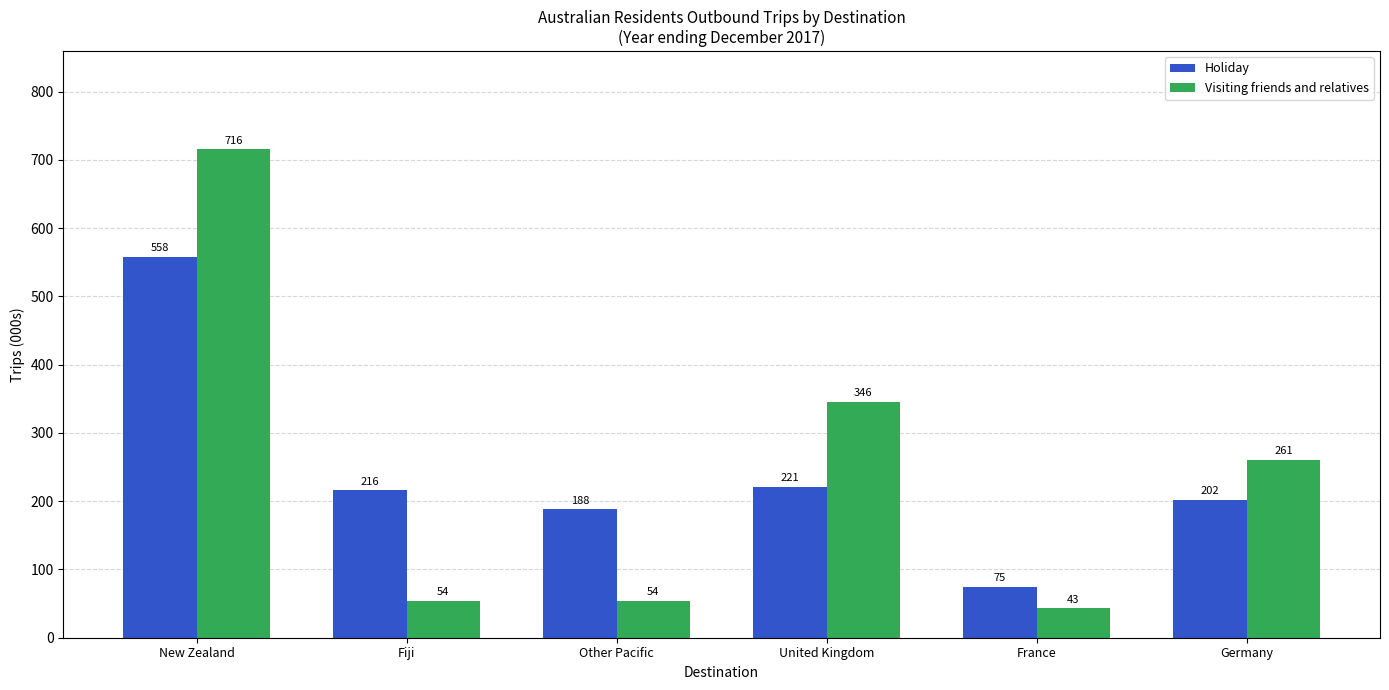

Which series has the widest spread of values?

Visiting friends and relatives